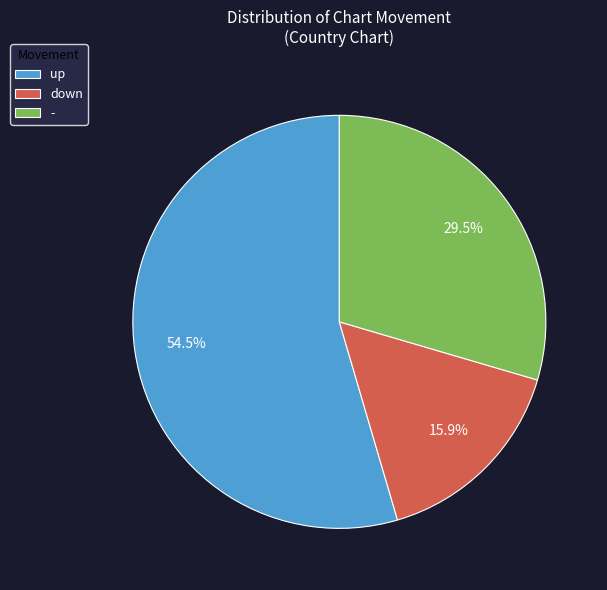

Does down represent more than half of the total?

No